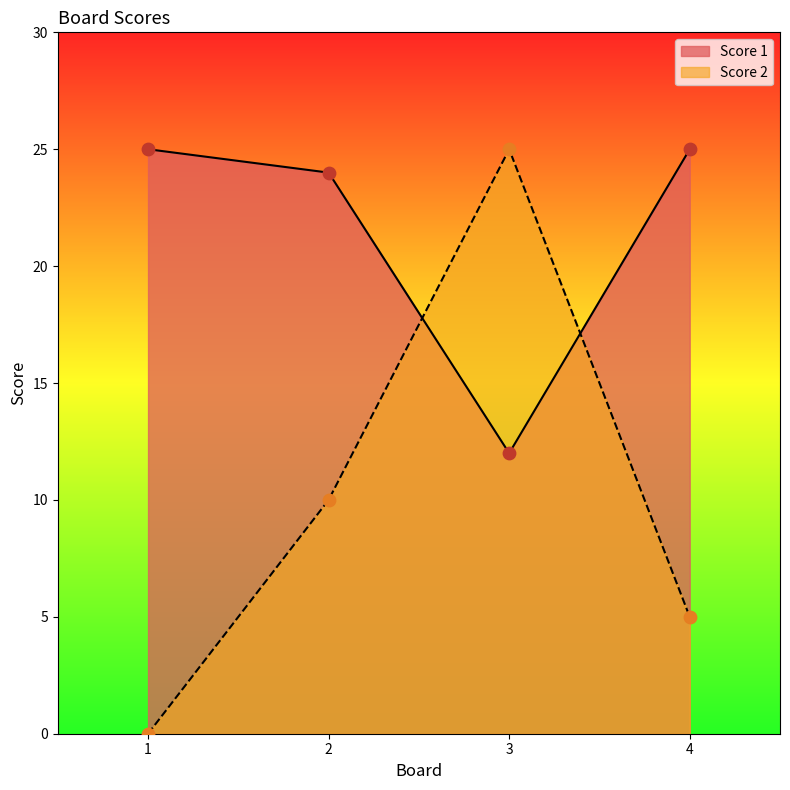

What is the total value across all series at 2?

34